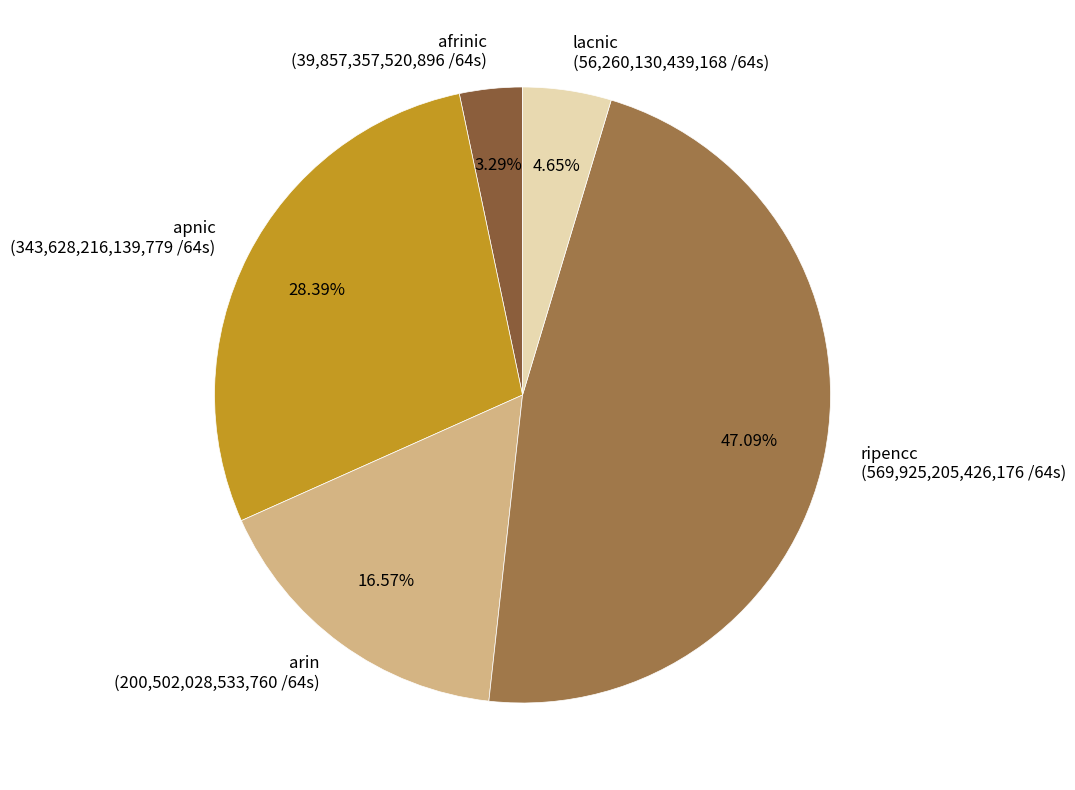

Does any single category account for the majority?

No